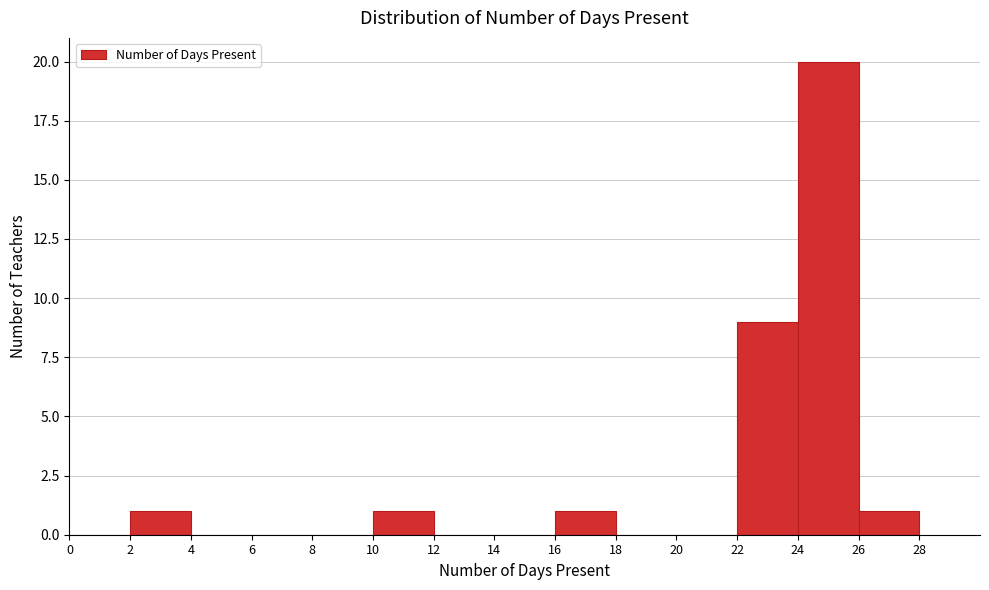

Reading left to right, transcribe this chart: for each bar, give the range it covers on the x-axis and its height. The values are not printed on the chart, so give them approximately, as read against the axis.

0 to 2: 0
2 to 4: 1
4 to 6: 0
6 to 8: 0
8 to 10: 0
10 to 12: 1
12 to 14: 0
14 to 16: 0
16 to 18: 1
18 to 20: 0
20 to 22: 0
22 to 24: 9
24 to 26: 20
26 to 28: 1